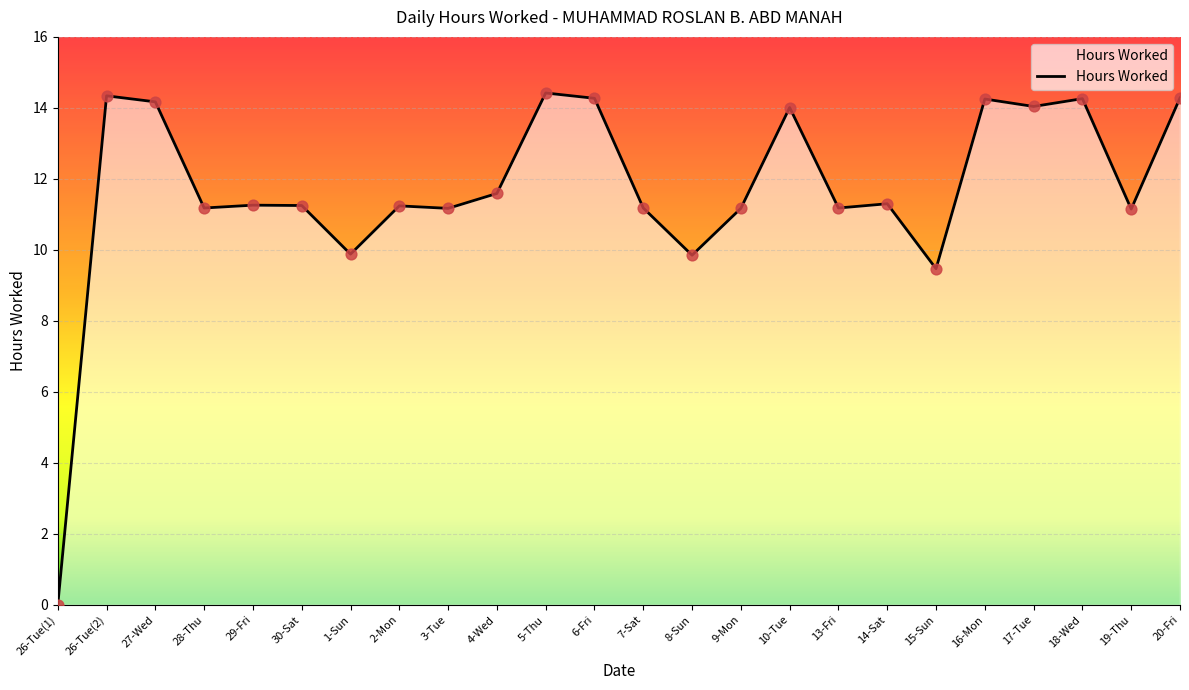

What is the change in value from 14-Sat to 15-Sun?

-1.8